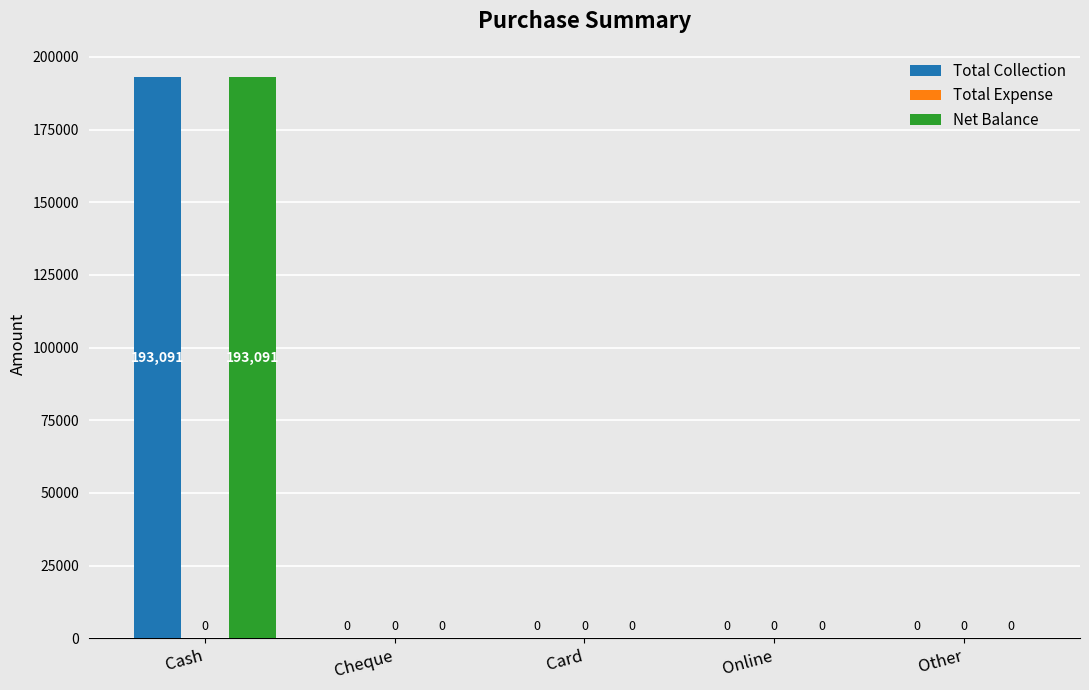

At which category is the sum across all series the highest?

Cash